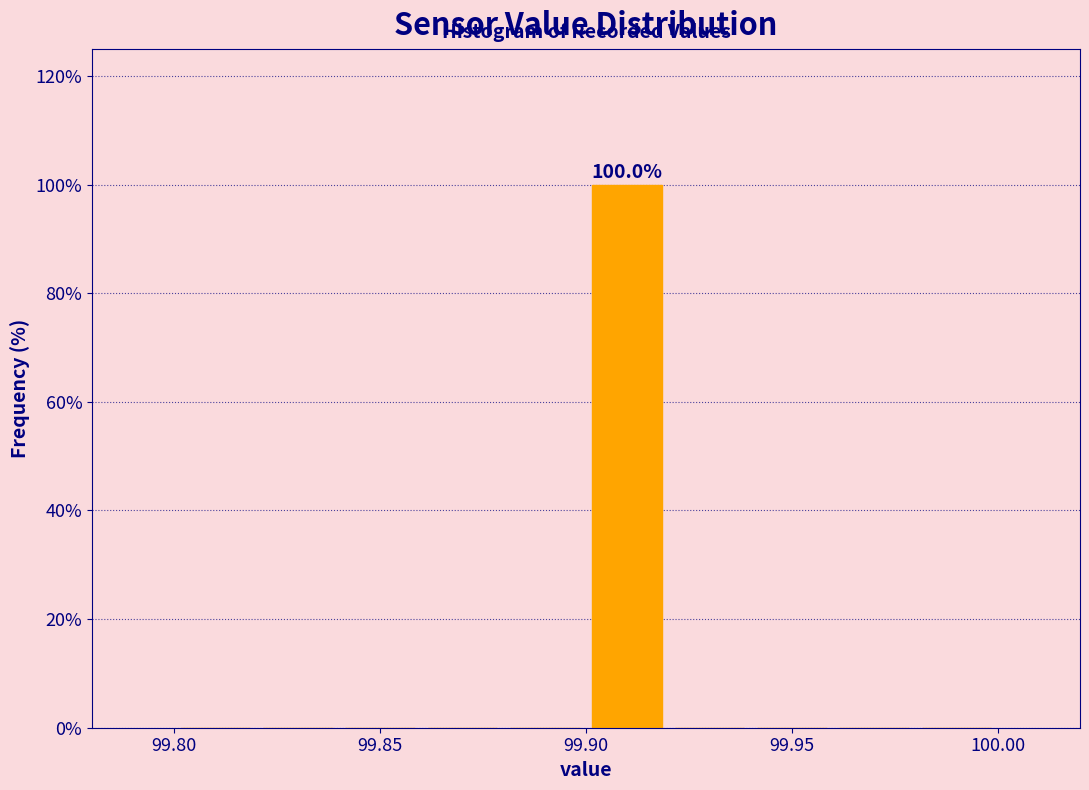

Over which range of the x-axis is the bar tallest?

99.90 to 99.92